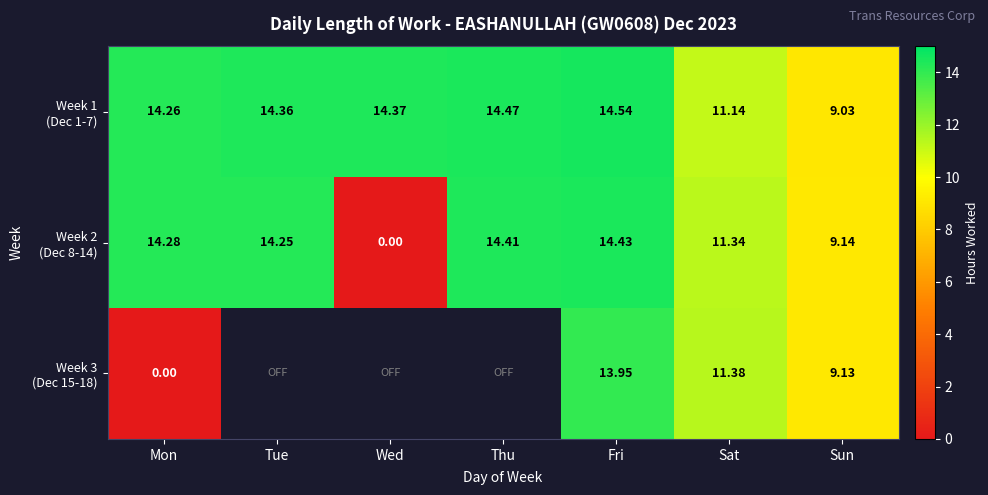

Count the number of data series in this chart.

3